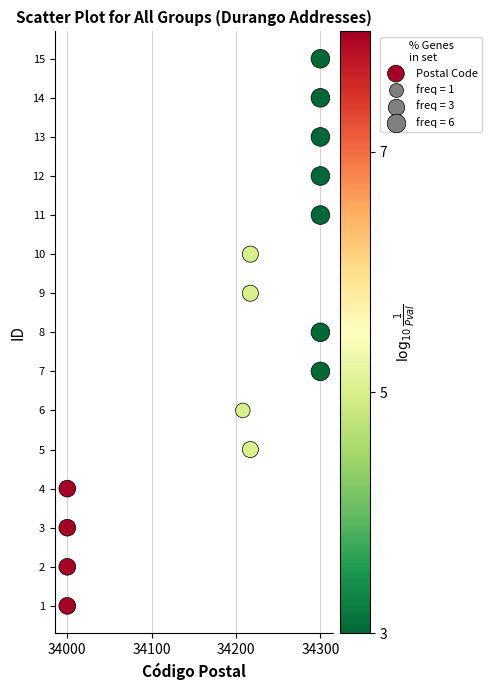

What is the range of Y values (max minus min)?

14